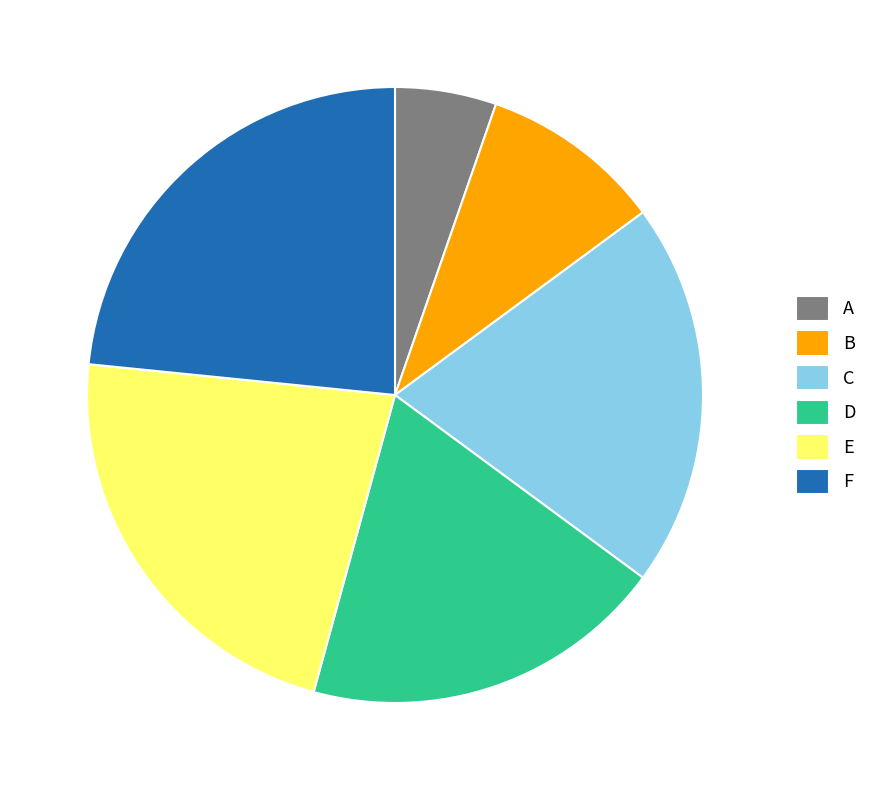

Rank the categories by value from highest to lowest.

F, E, C, D, B, A